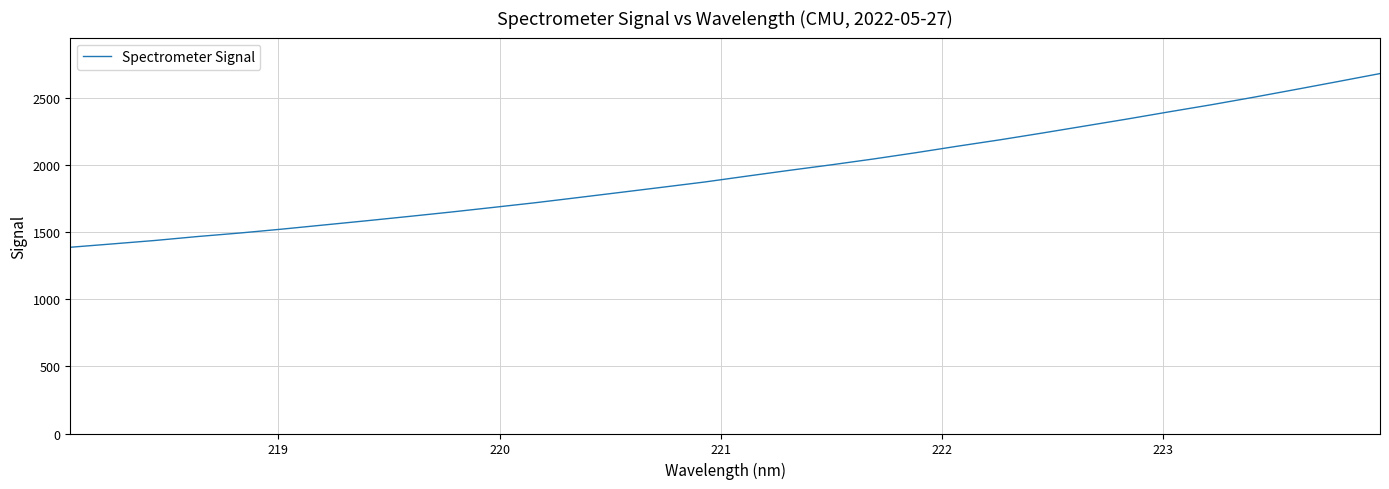

What is the difference between the maximum and minimum values?

1294.7